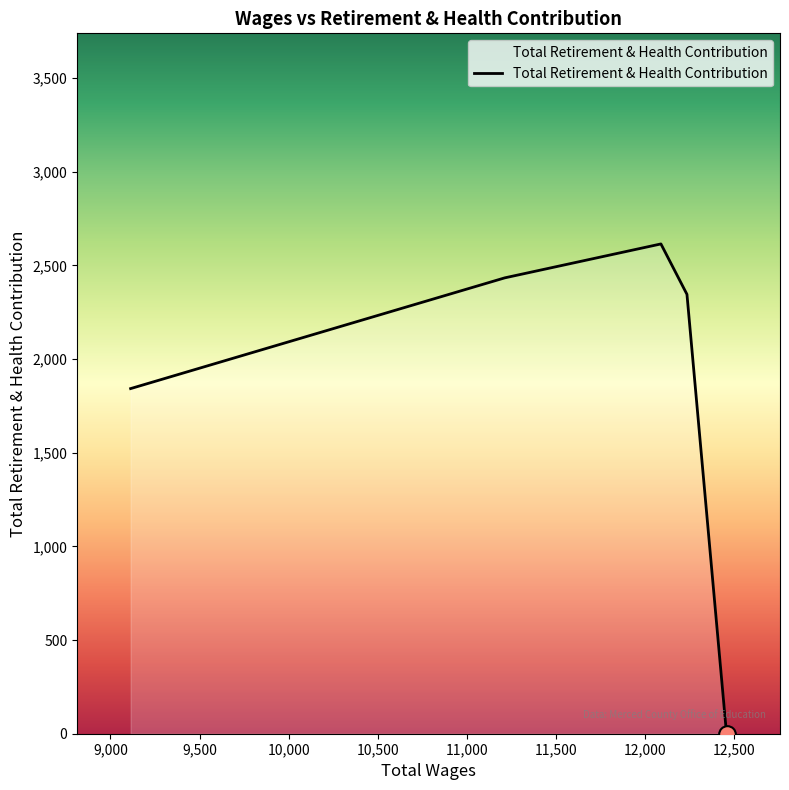

How many values are below 2345?

2